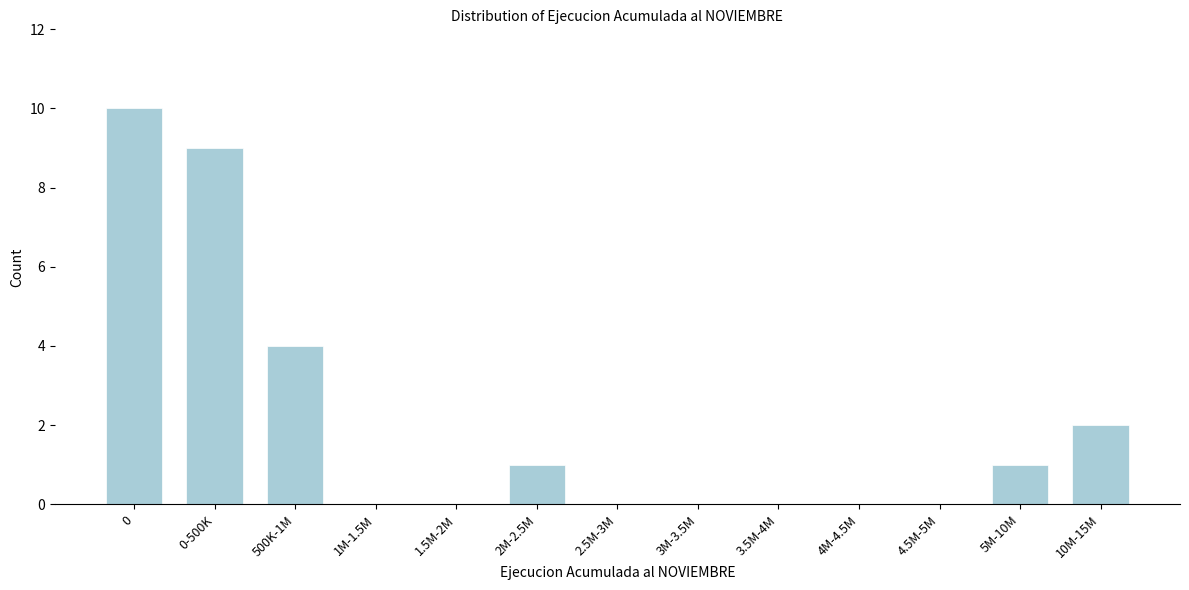

Reading left to right, what are all the values shown in this chart?

0=10	0-500K=9	500K-1M=4	1M-1.5M=0	1.5M-2M=0	2M-2.5M=1	2.5M-3M=0	3M-3.5M=0	3.5M-4M=0	4M-4.5M=0	4.5M-5M=0	5M-10M=1	10M-15M=2